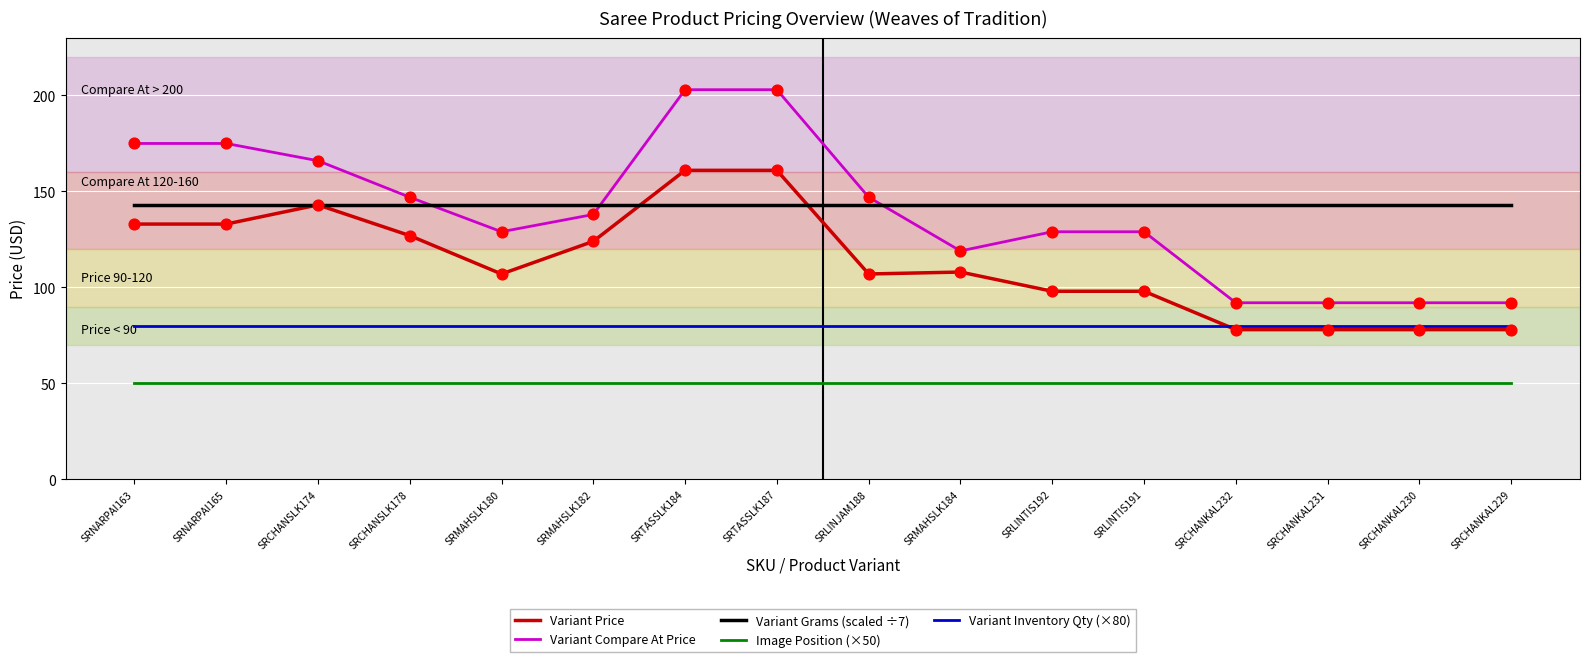

What is the total value across all series at SRCHANKAL232?

442.9